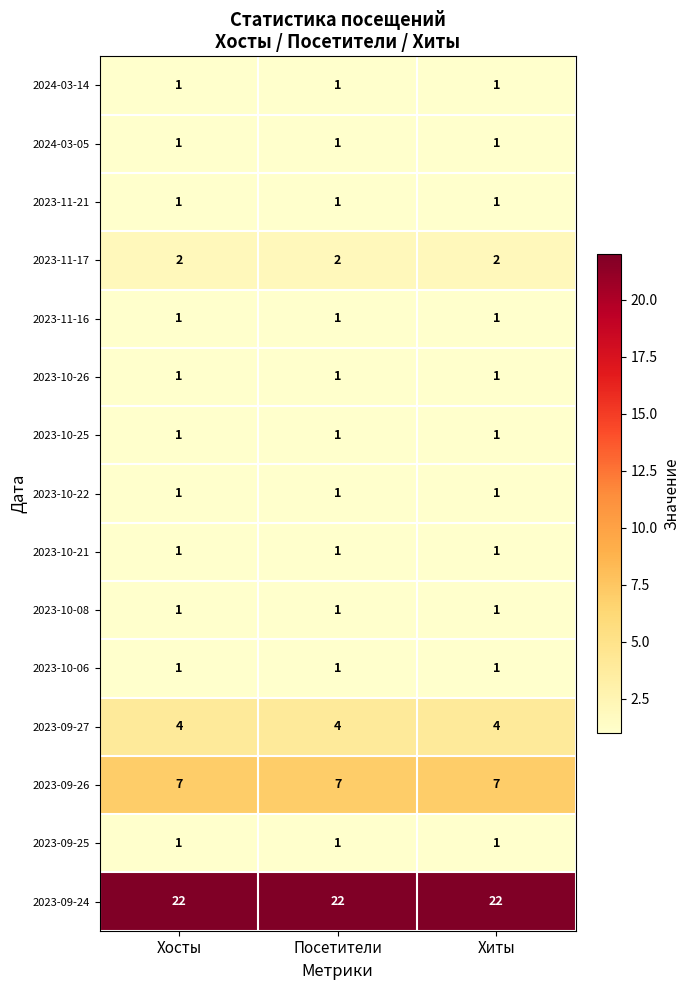

What is the maximum value shown in the chart?

22